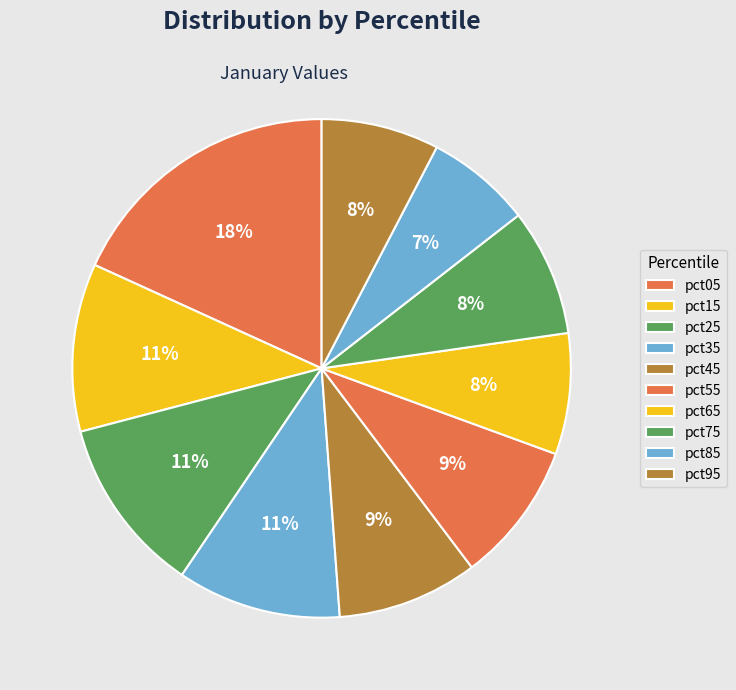

To the nearest percent, what portion does pct85 represent?

7%